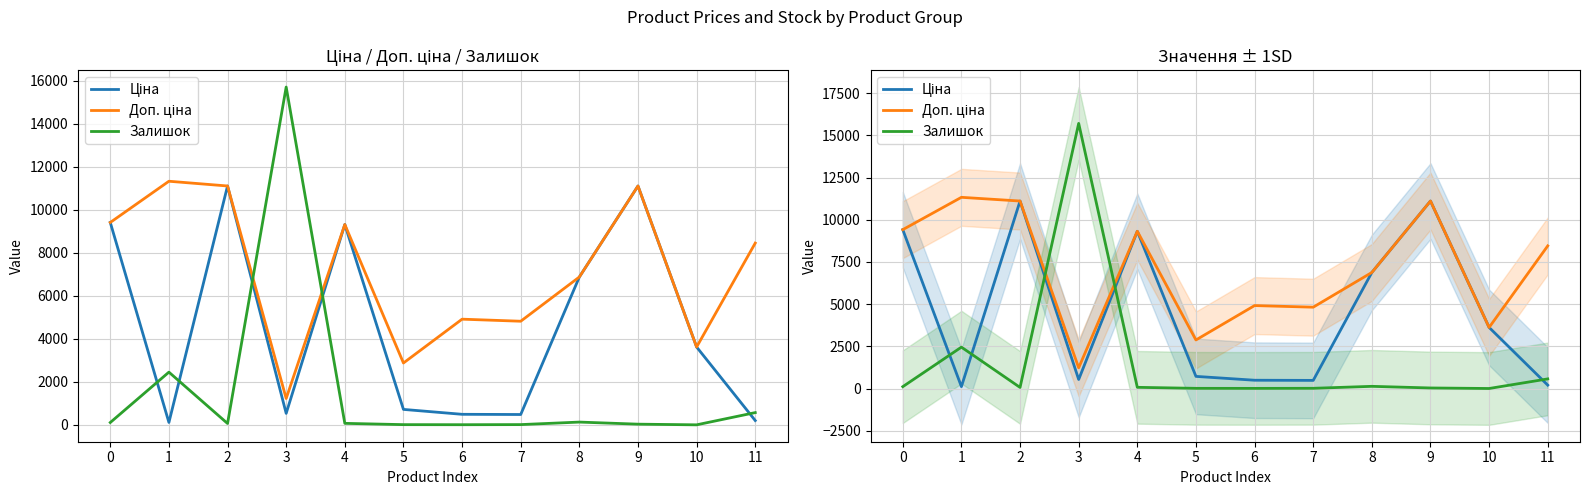

Where is the first local maximum for Залишок?

1